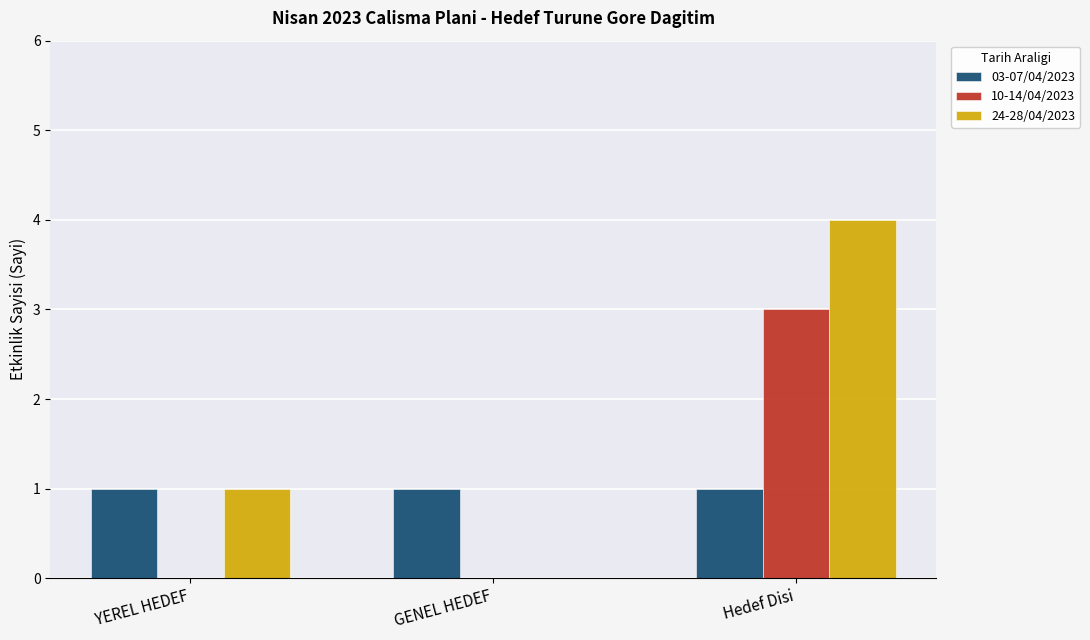

The 03-07/04/2023 series shows 1 at GENEL HEDEF. True or false?

True